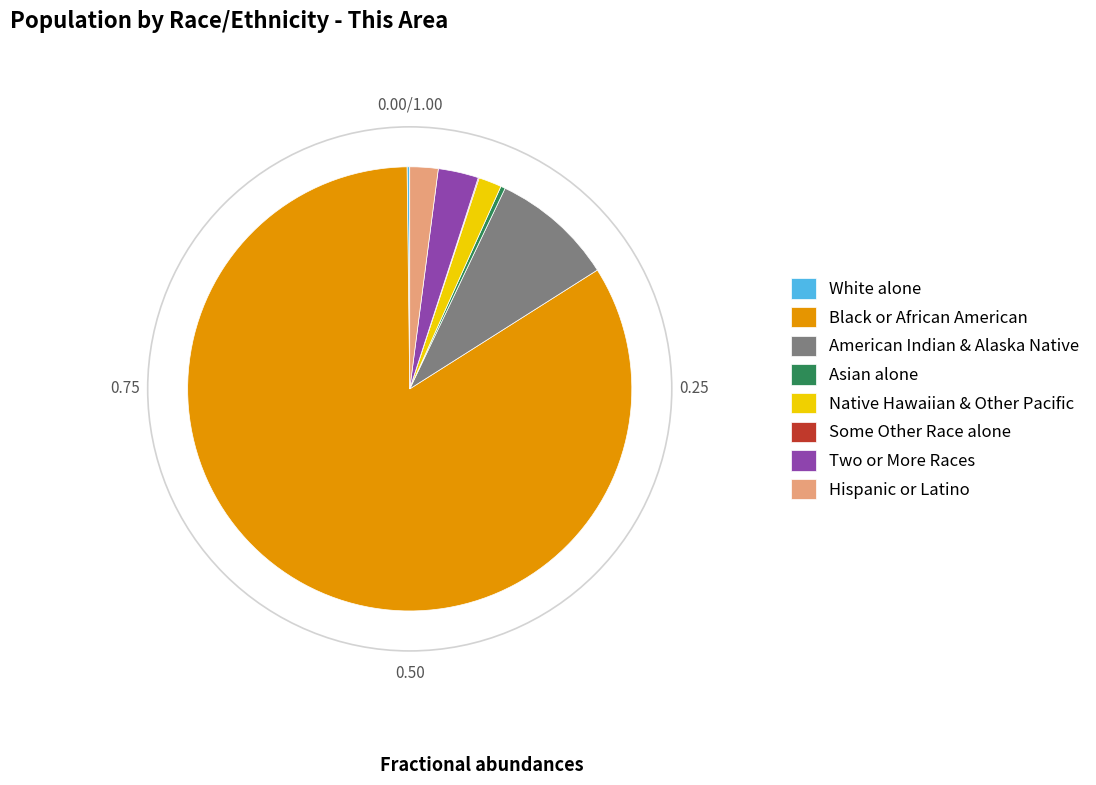

Which slice is the largest?

Black or African American